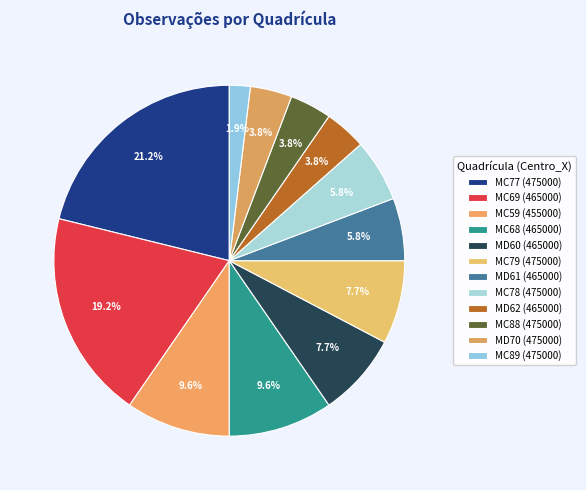

Which category has the smallest portion of the pie?

MC89 (475000)